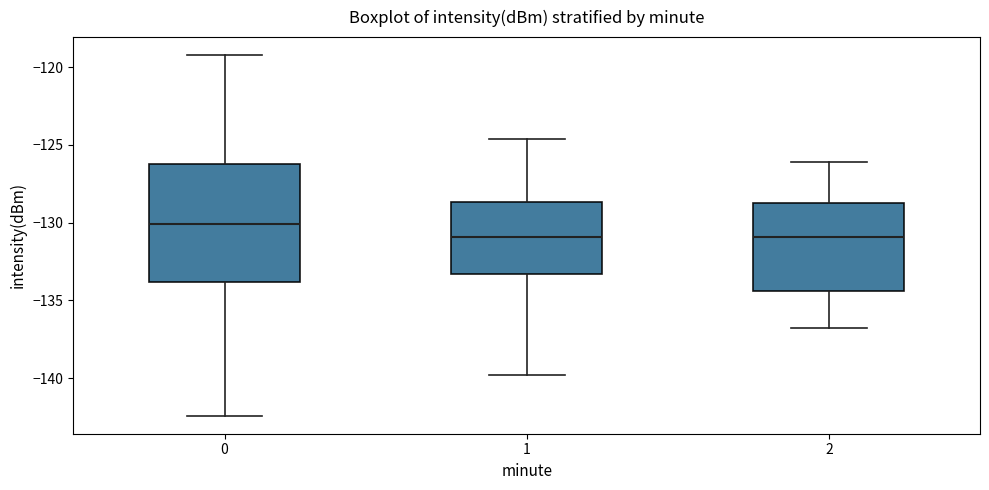

Which box is the tallest, from its lower edge to its upper edge?

0